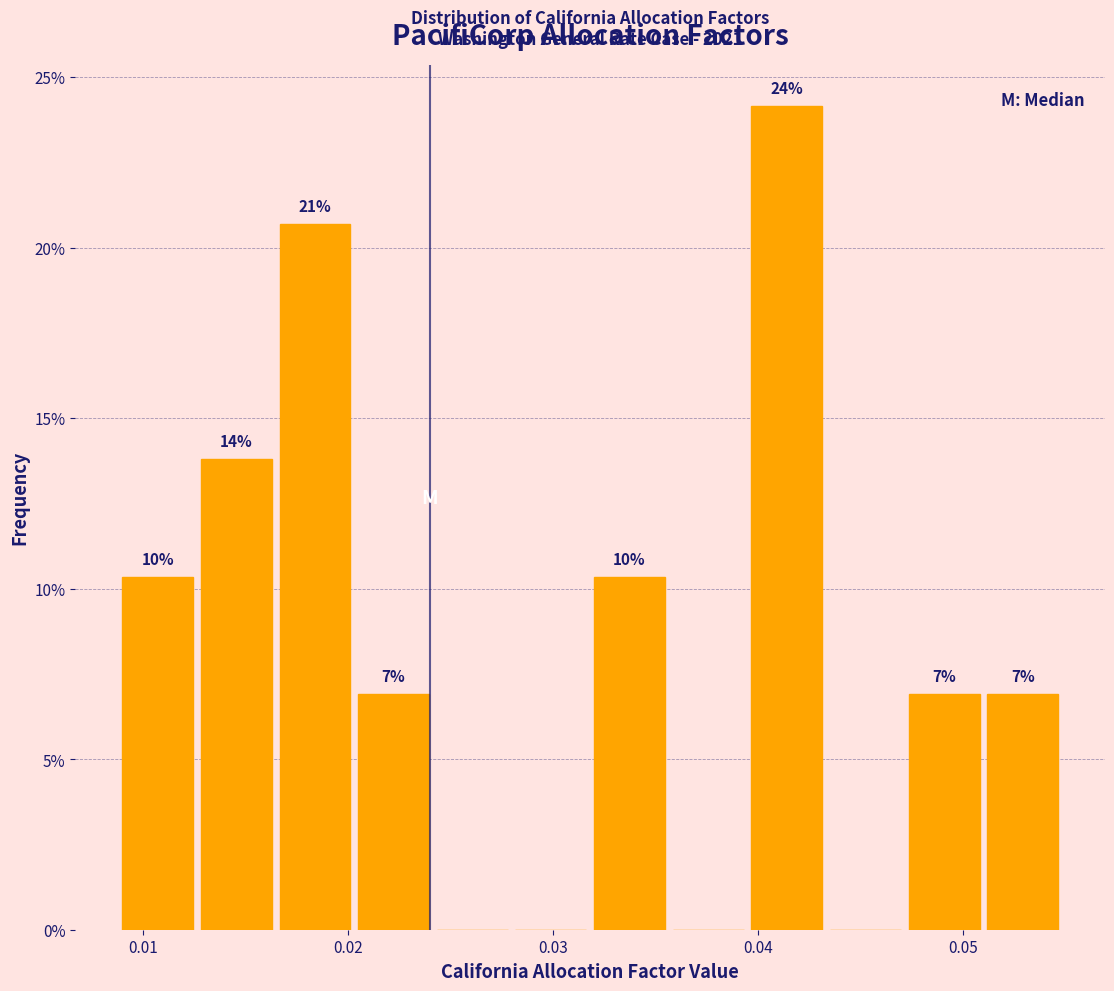

Read against the x-axis, roughly where is the centre of the tallest bar?

0.041